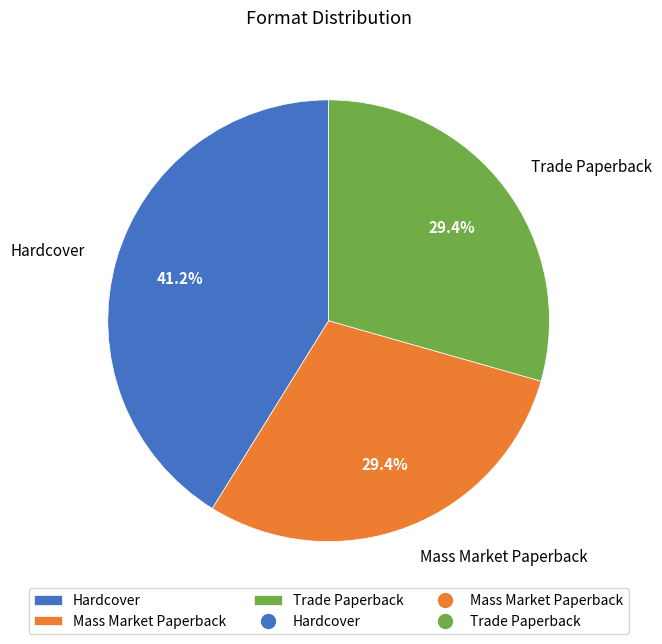

Is it true that Trade Paperback is 18% of the pie?

False